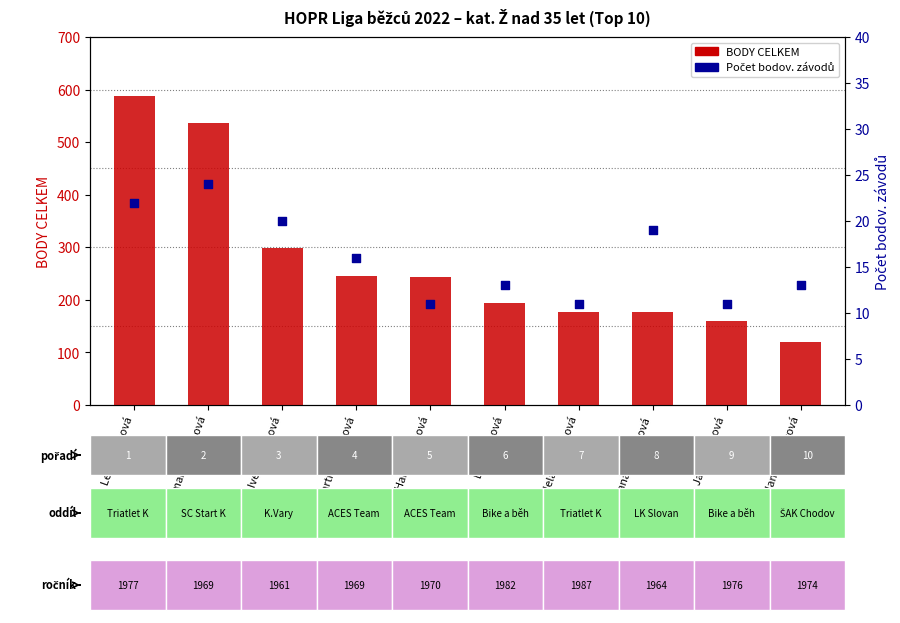

What are all the series names shown in the legend?

BODY CELKEM, Počet bodov. závodů